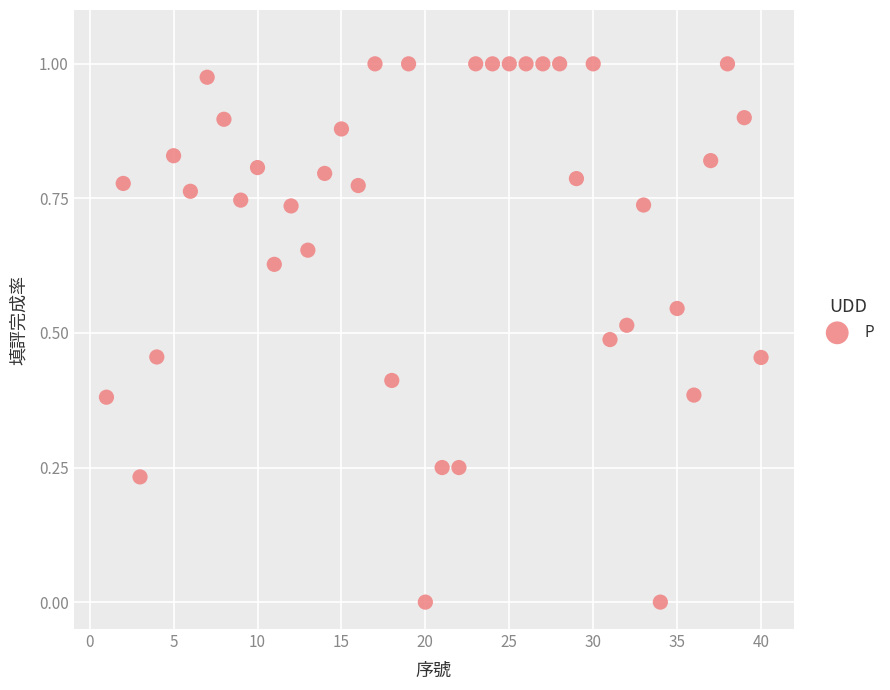

How many data points are displayed?

40